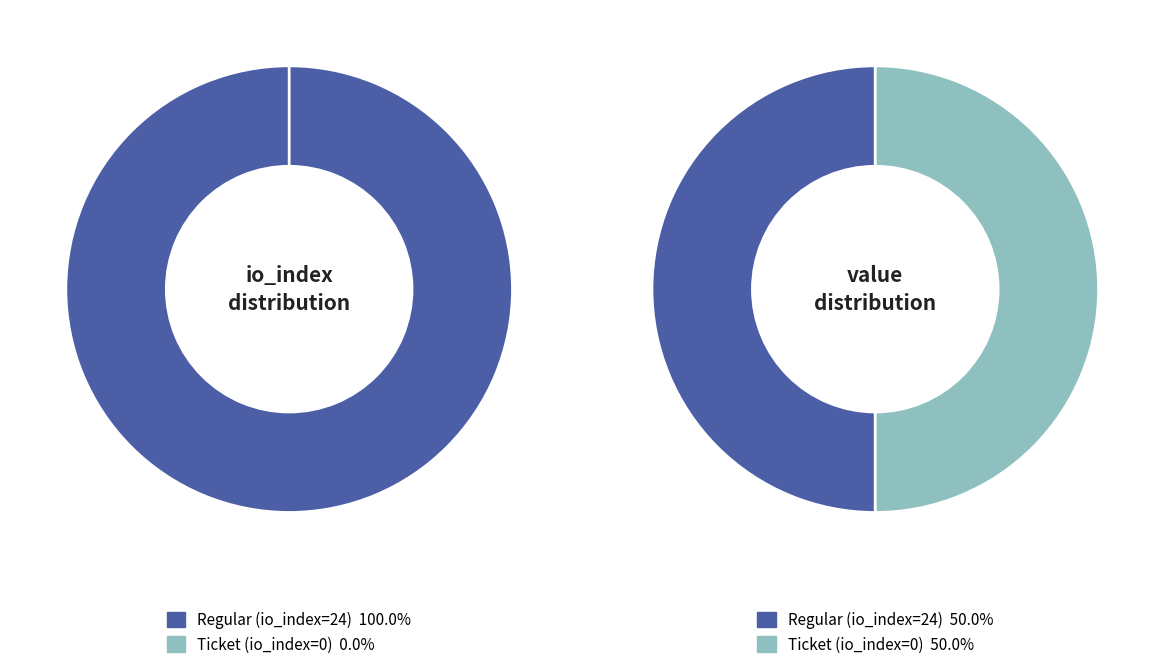

Count the number of slices in the pie.

2